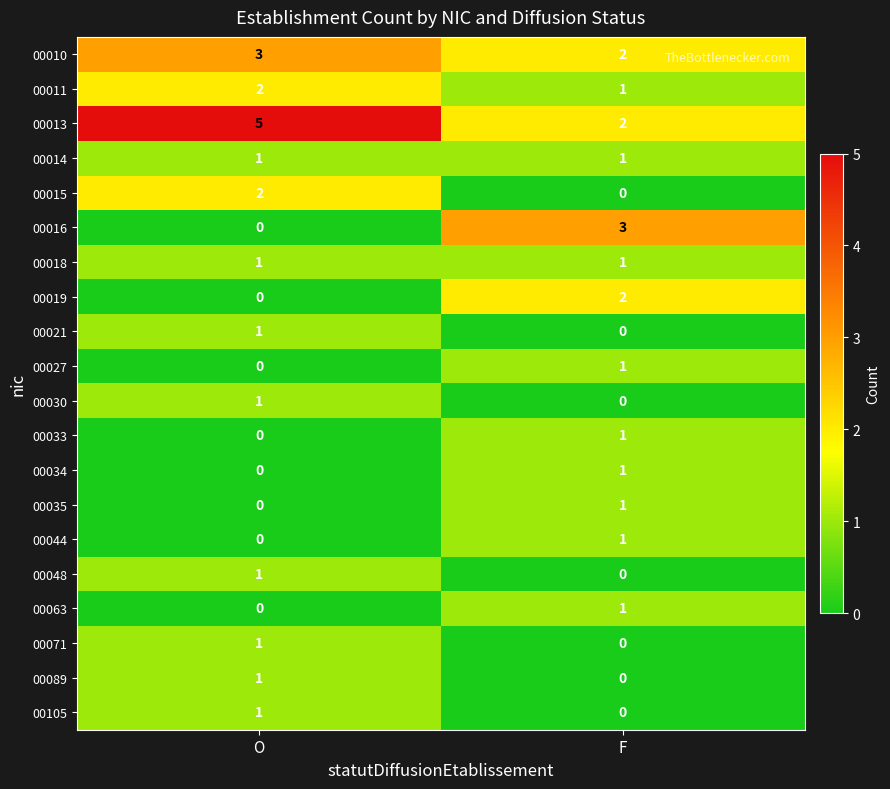

What is the sum of the 00013 values at F and O?

7